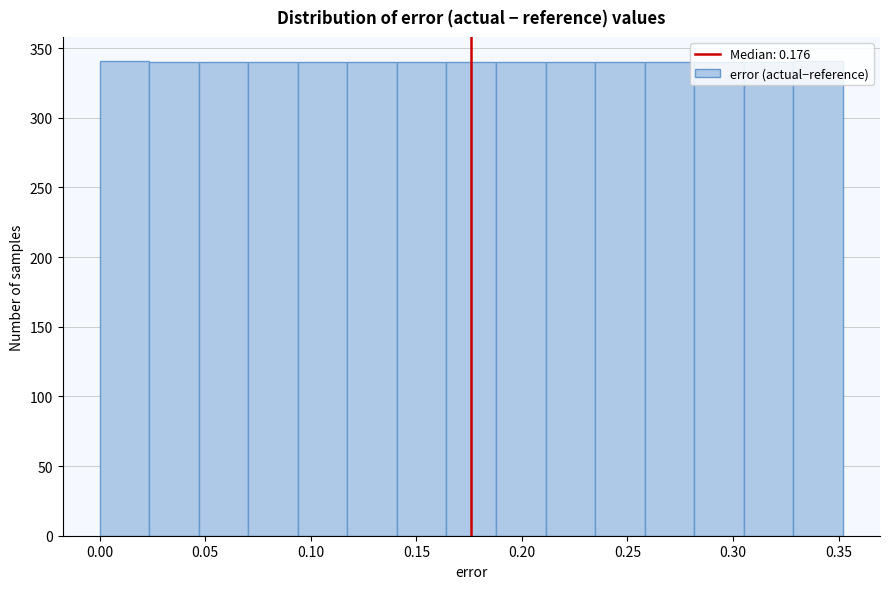

Reading left to right, list every bar in this chart as the range it spans on the x-axis followed by its height. Neither the bar edges nor the heights are printed on the chart, so give them approximately, as read against the axes.

0.000 to 0.025: 340
0.025 to 0.045: 340
0.045 to 0.070: 340
0.070 to 0.095: 340
0.095 to 0.115: 340
0.115 to 0.140: 340
0.140 to 0.165: 340
0.165 to 0.190: 340
0.190 to 0.210: 340
0.210 to 0.235: 340
0.235 to 0.260: 340
0.260 to 0.280: 340
0.280 to 0.305: 340
0.305 to 0.330: 340
0.330 to 0.350: 340